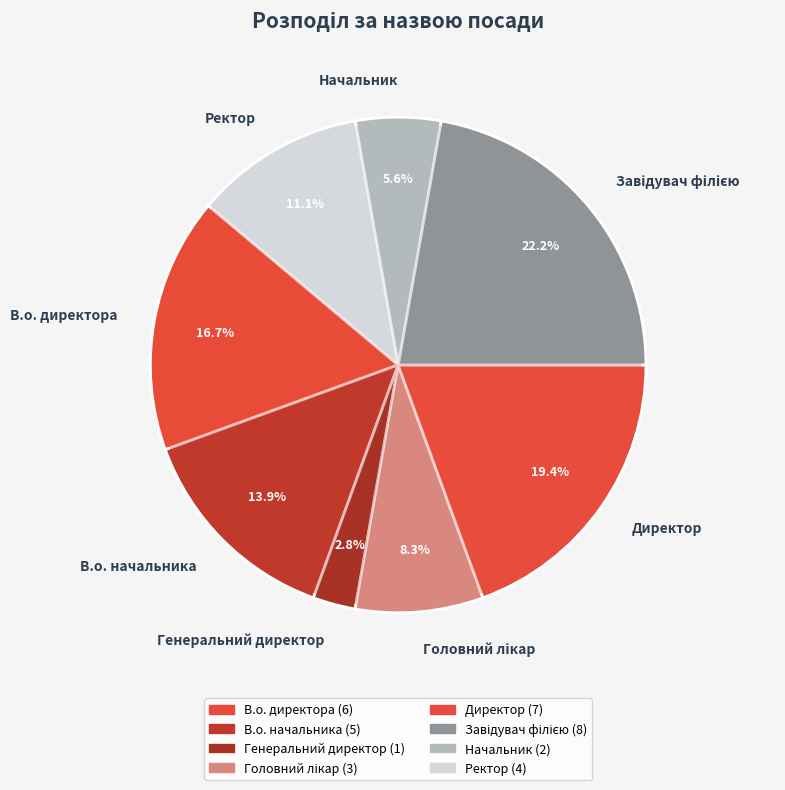

Count the number of slices in the pie.

8